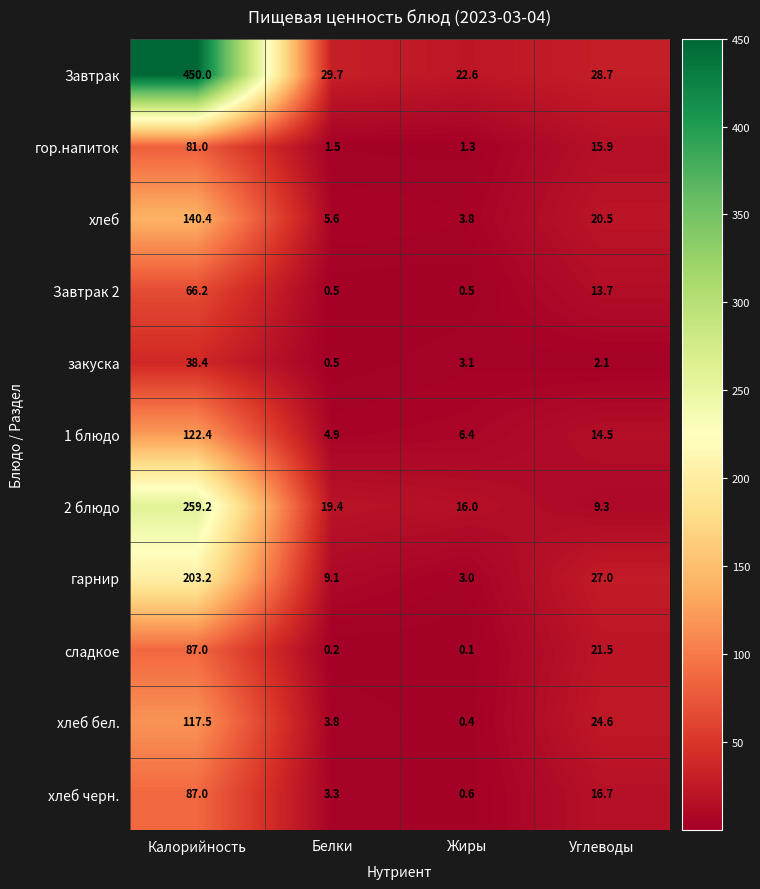

The сладкое series shows 28.9 at Углеводы. True or false?

False